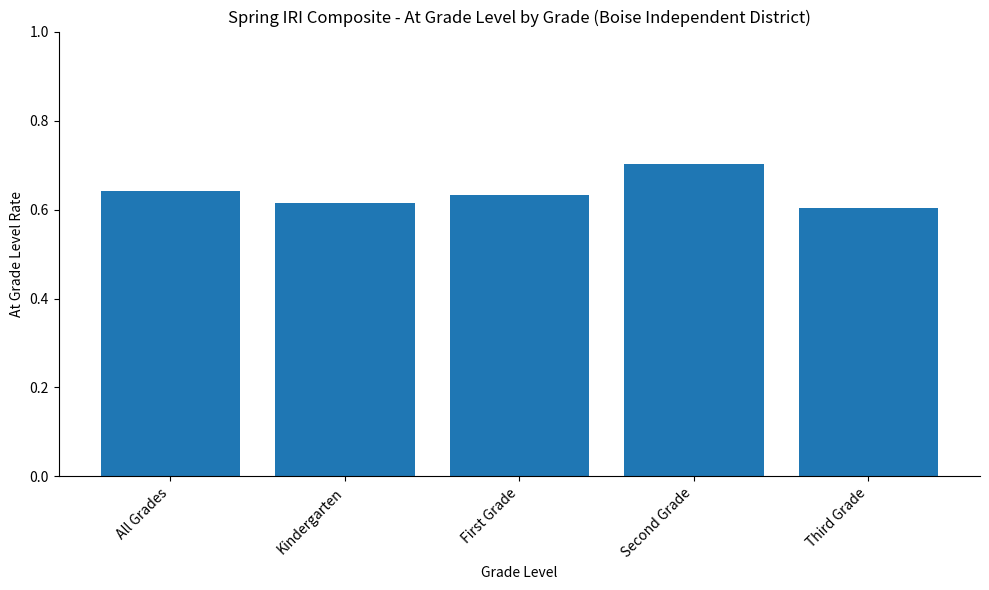

Which category has the highest value across all series?

Second Grade